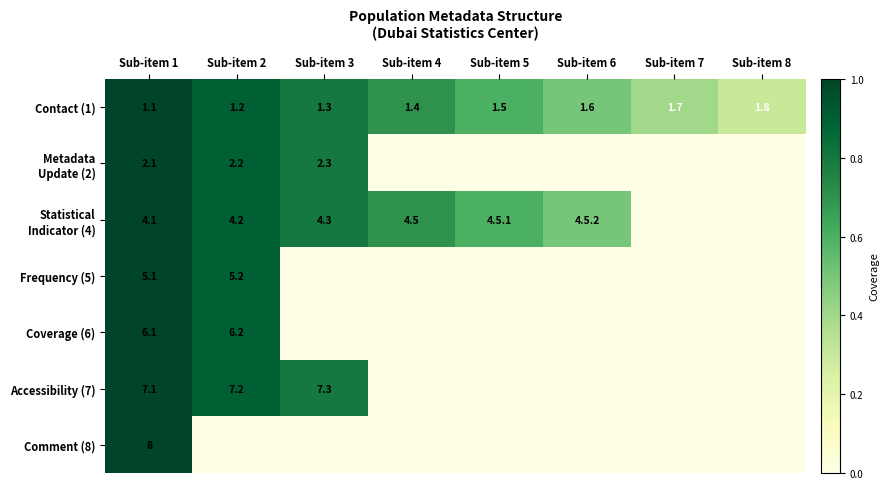

What is the sum of the Frequency (5) values at Sub-item 1 and Sub-item 2?

10.3